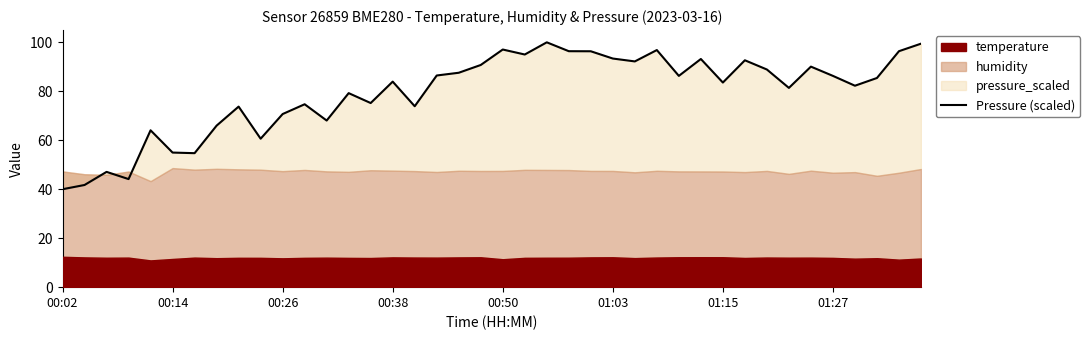

How many points are higher than both their immediate neighbors (excluding endpoints)?

12